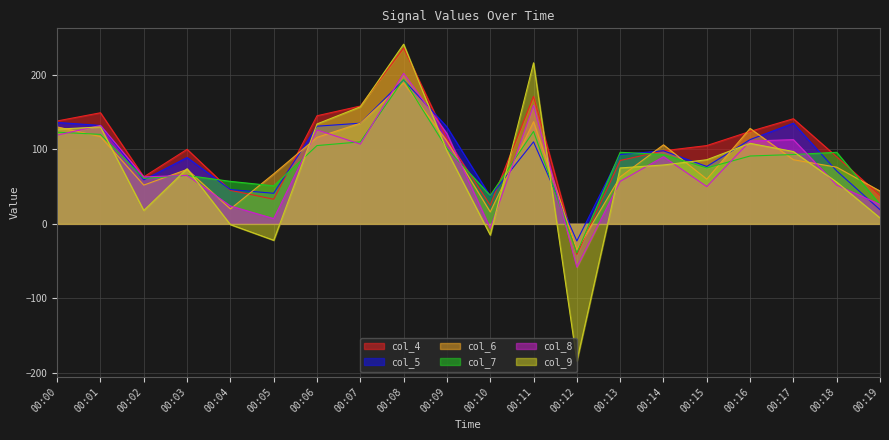

How many data points does each series have?

20